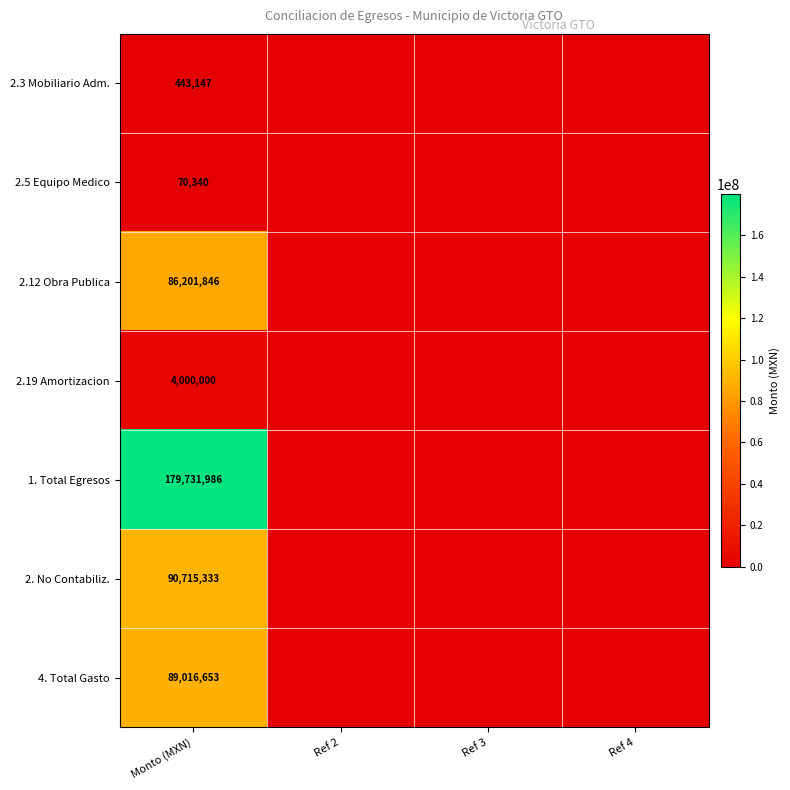

What is the total value across all series at Monto (MXN)?

450179305